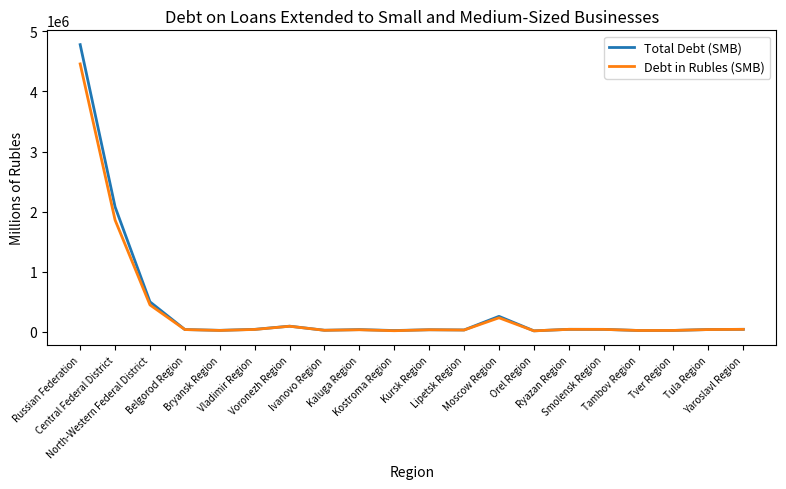

What is the minimum value shown in the chart?

18031